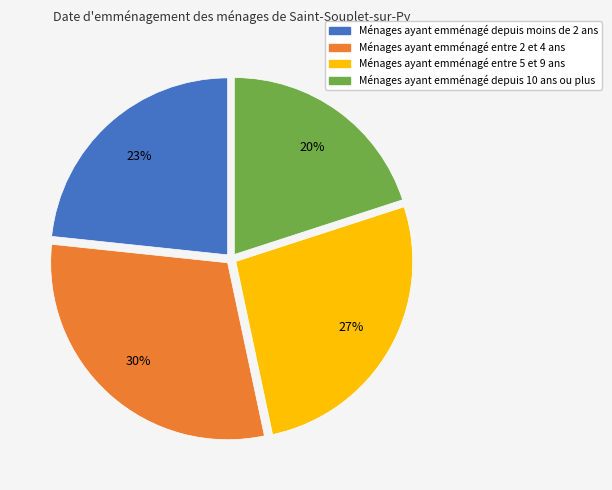

How many segments does this pie chart have?

4